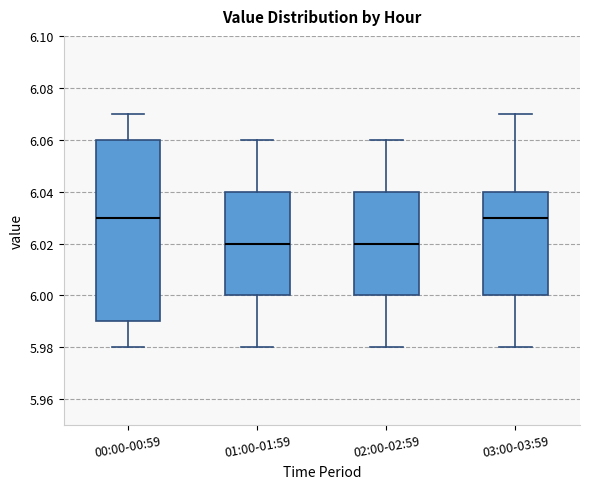

Which box is the tallest, from its lower edge to its upper edge?

00:00-00:59